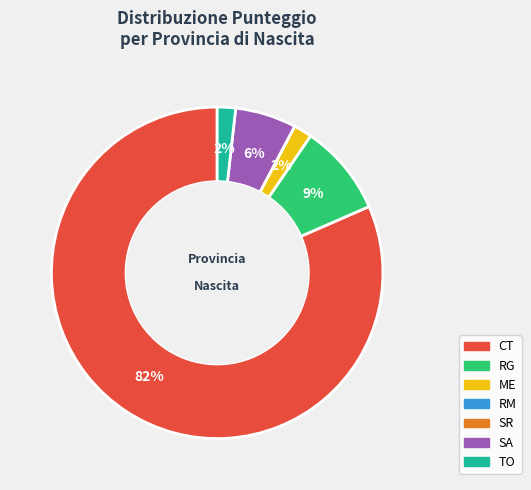

Is there any slice that represents more than half of the pie?

Yes